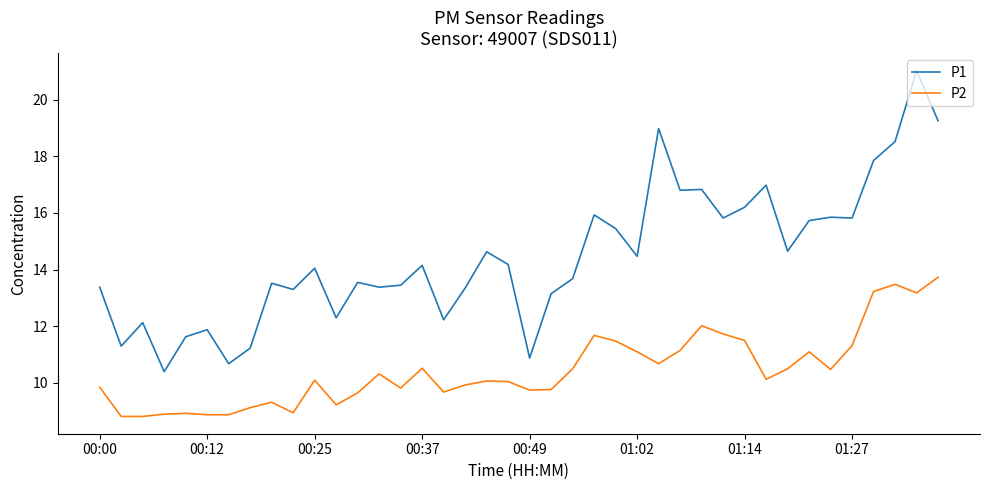

List the series in order of their overall mean, lowest first.

P2, P1